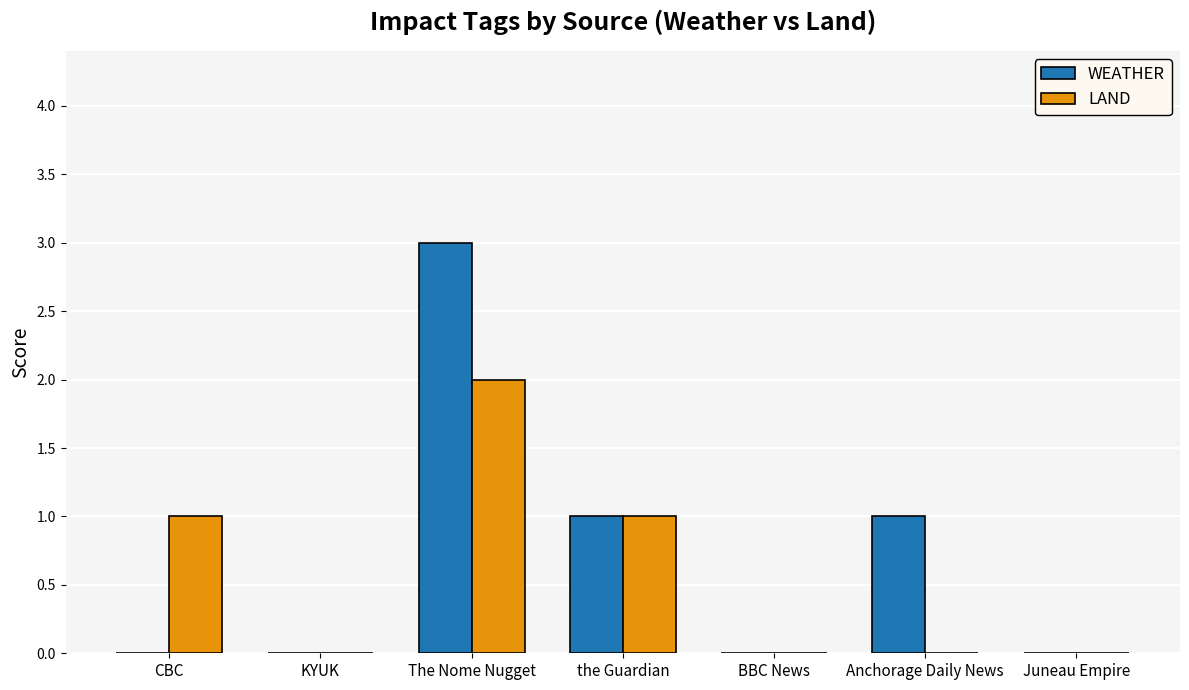

What value does the WEATHER series have at the Guardian?

1